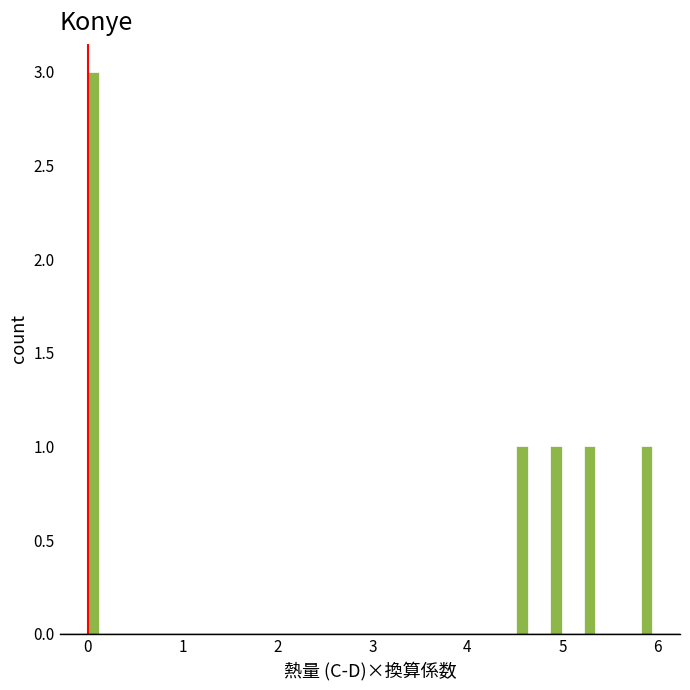

Read against the x-axis, roughly where is the centre of the tallest bar?

0.1